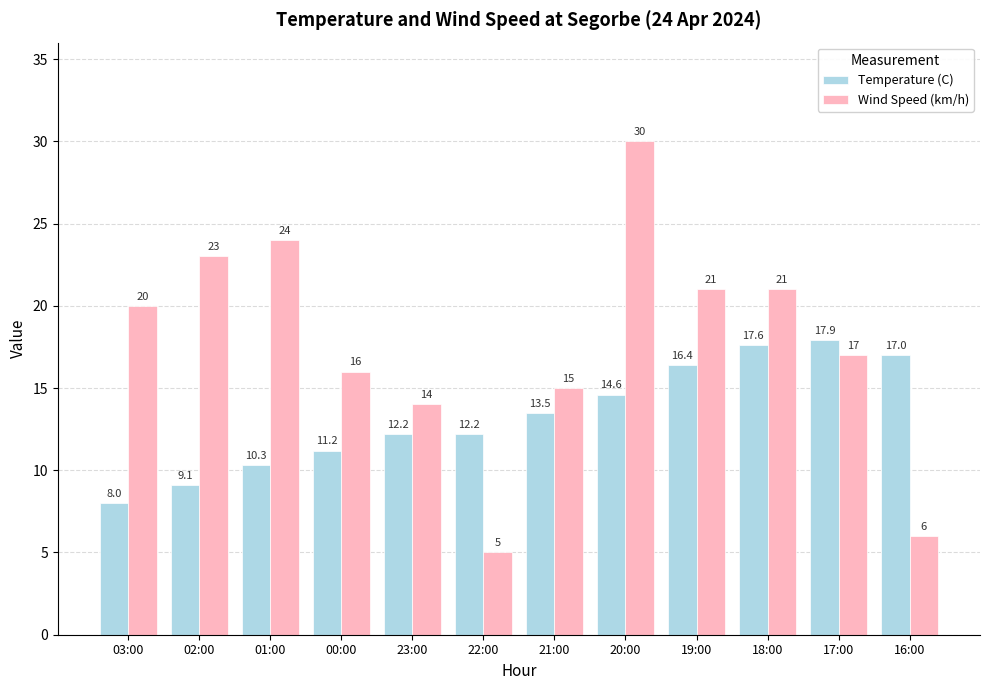

Which label corresponds to the smallest value in the chart?

22:00